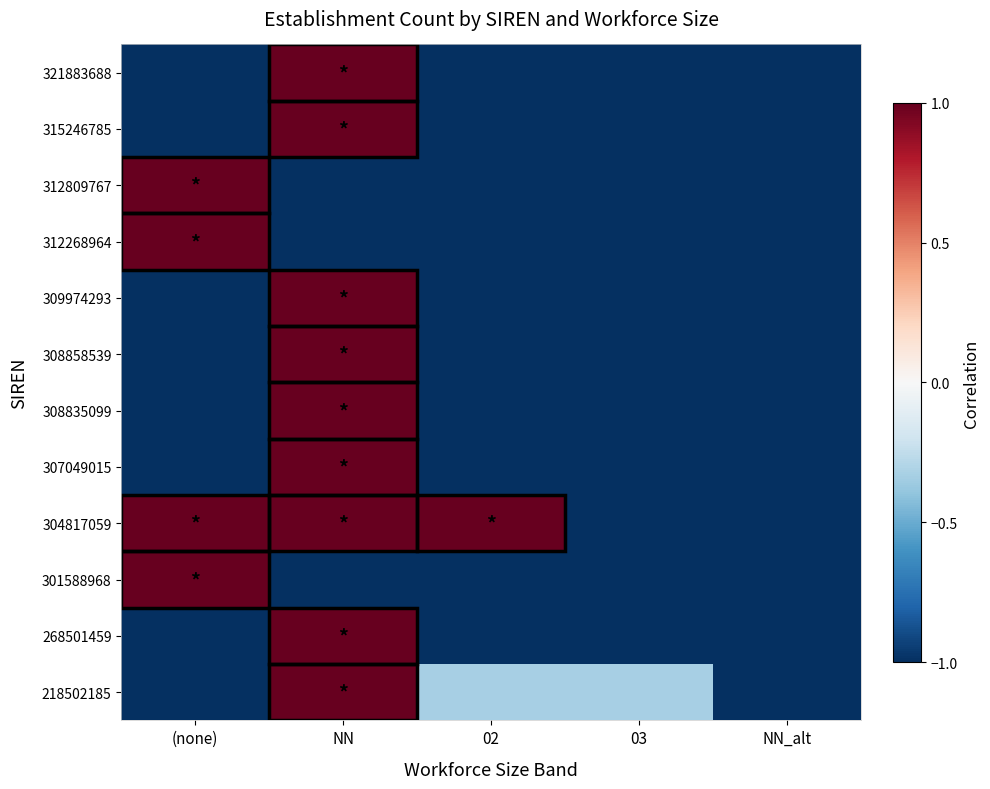

At how many categories does at least one series exceed 0?

3